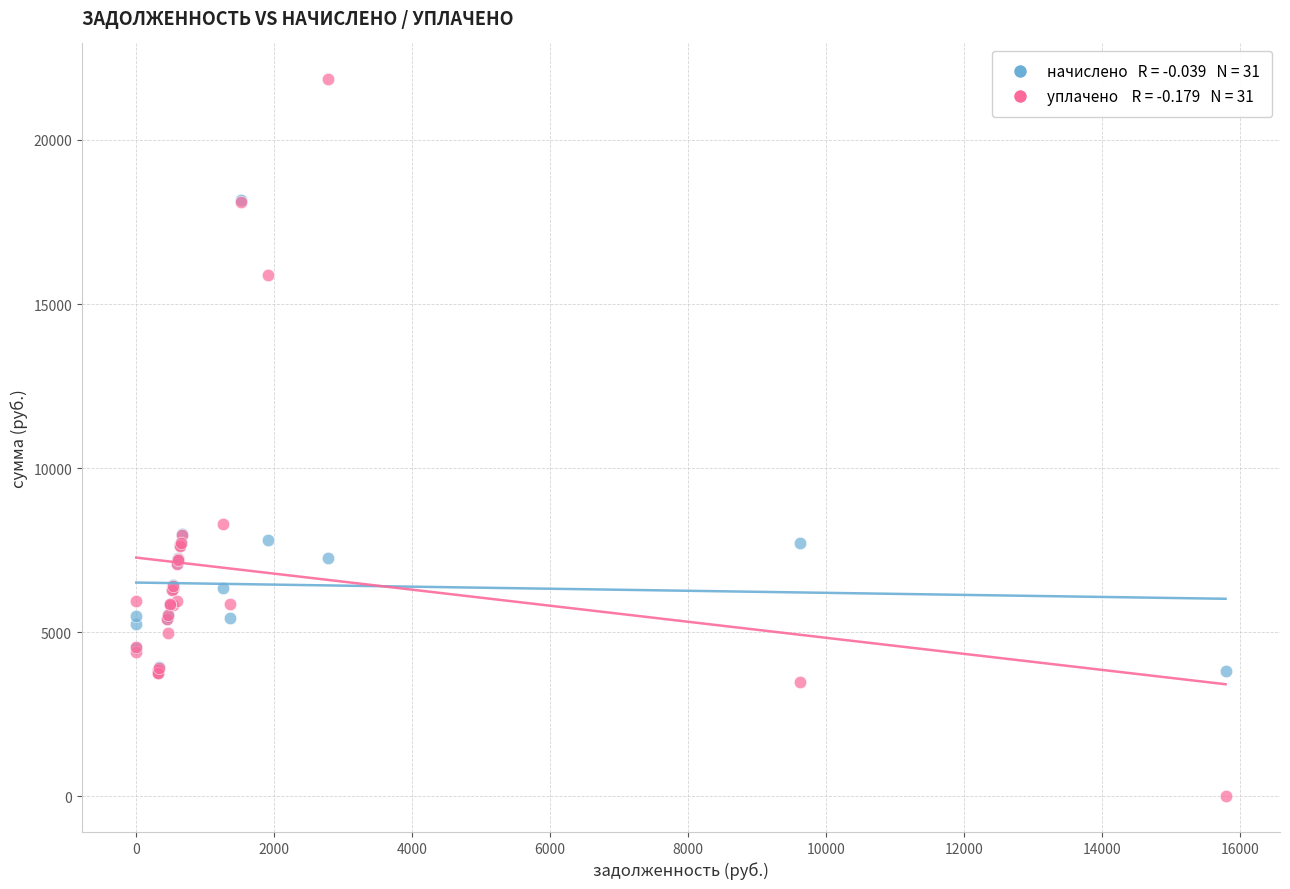

Across all series, what Y value is closest to 10925?

8305.4